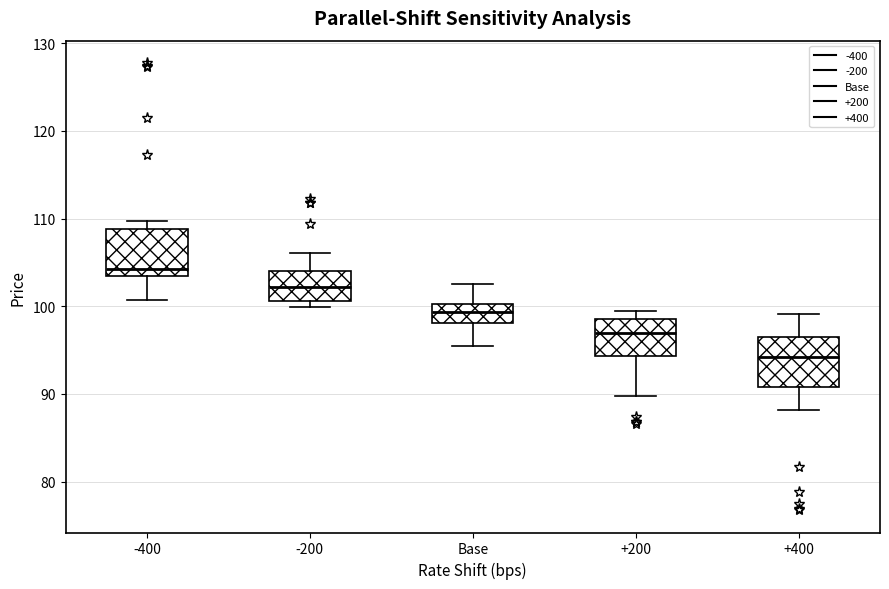

Reading left to right, transcribe this box plot: for each box, give where its median line is, the range the box spans, and where its two whiskers end, as read against the y-axis. The values are not printed on the chart, so give them approximately, as read against the axis.

-400: median 104, box 103 to 109, whiskers 101 to 110
-200: median 102, box 101 to 104, whiskers 100 to 106
Base: median 99, box 98 to 100, whiskers 95 to 103
+200: median 97, box 94 to 99, whiskers 90 to 100
+400: median 94, box 91 to 97, whiskers 88 to 99